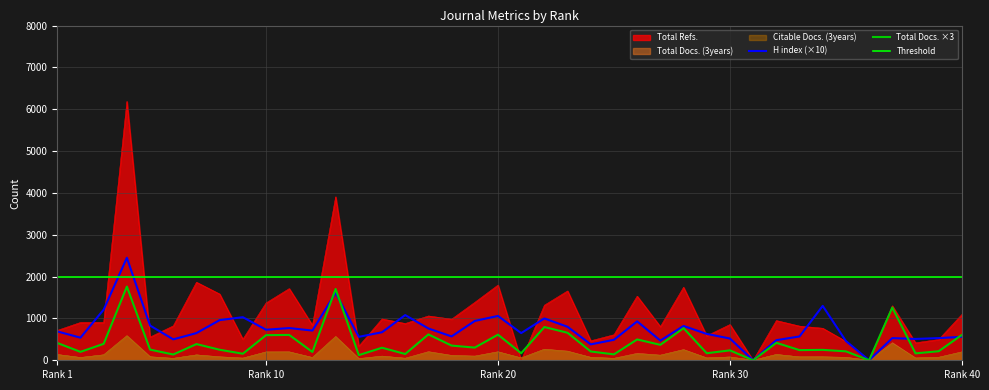

True or false: Total Docs. (3years) and Citable Docs. (3years) cross at least once.

False